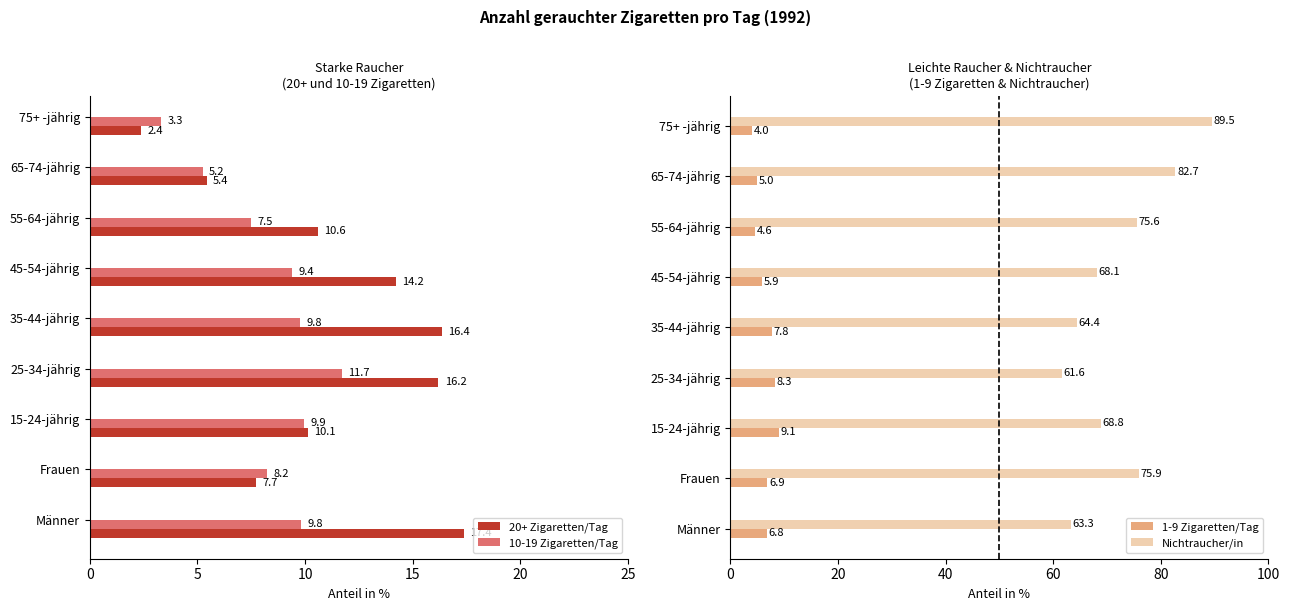

Rank the categories by 20+ Zigaretten/Tag value from lowest to highest.

75+ -jährig, 65-74-jährig, Frauen, 15-24-jährig, 55-64-jährig, 45-54-jährig, 25-34-jährig, 35-44-jährig, Männer